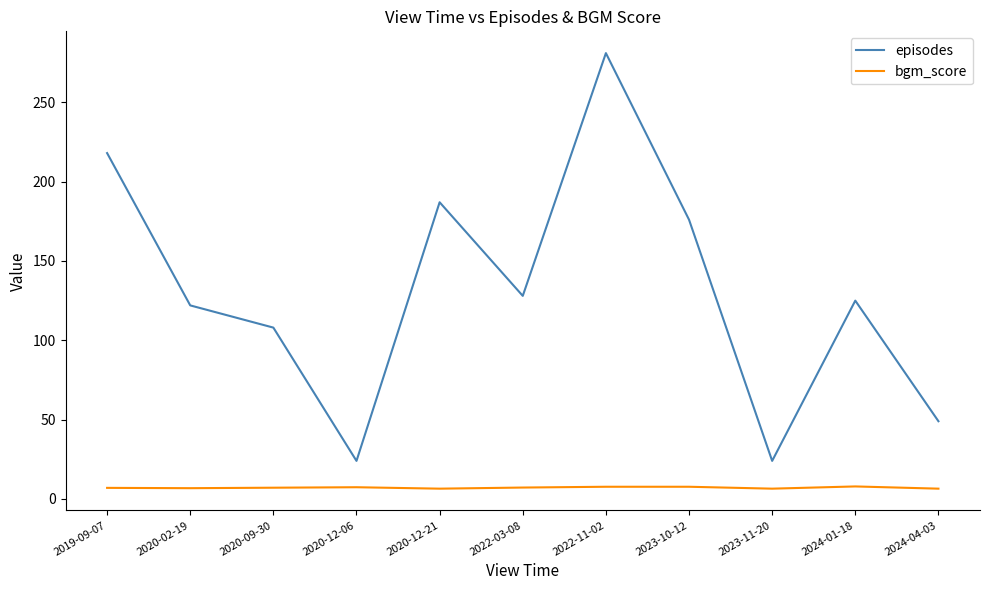

Which series has the largest total across all categories?

episodes